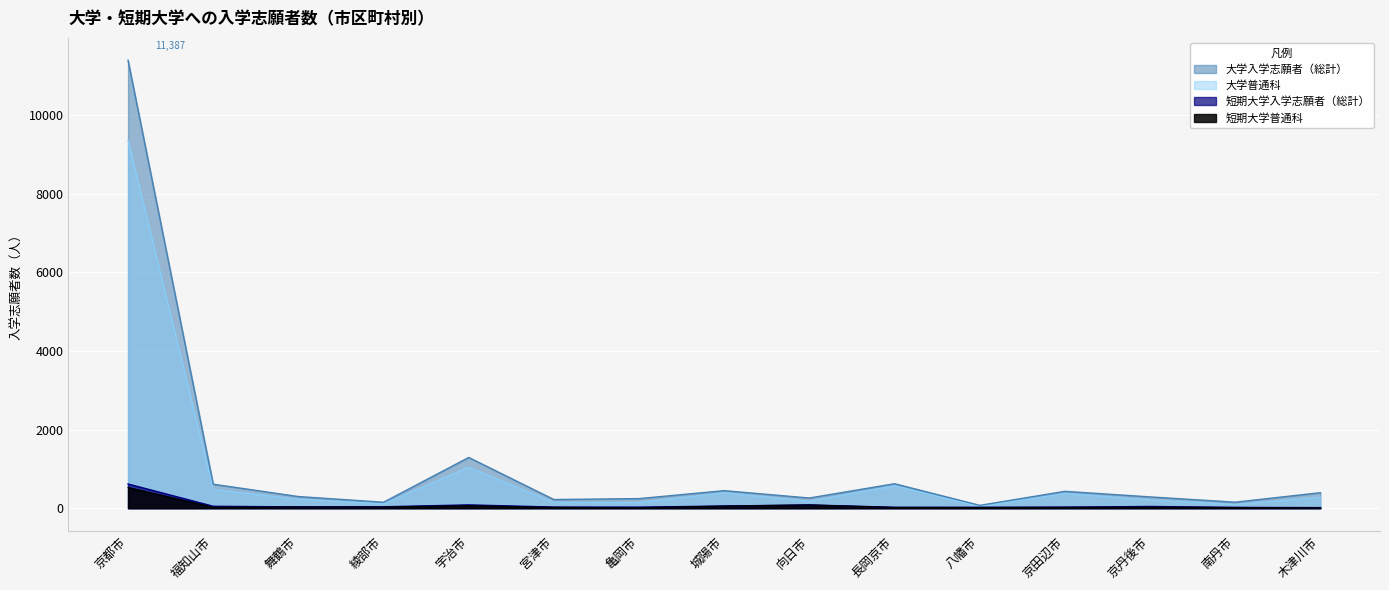

Rank the series at 南丹市 from highest to lowest value.

大学入学志願者（総計）, 大学普通科, 短期大学入学志願者（総計）, 短期大学普通科